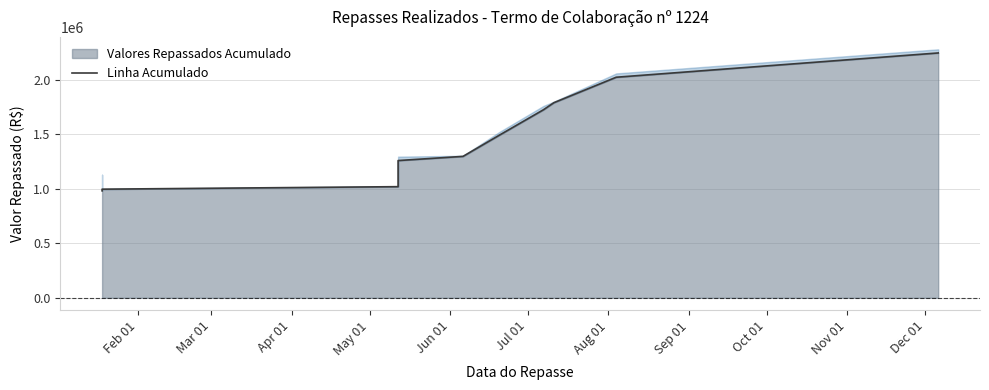

Is it true that the value at Sep 01 is 2711867.4?

False